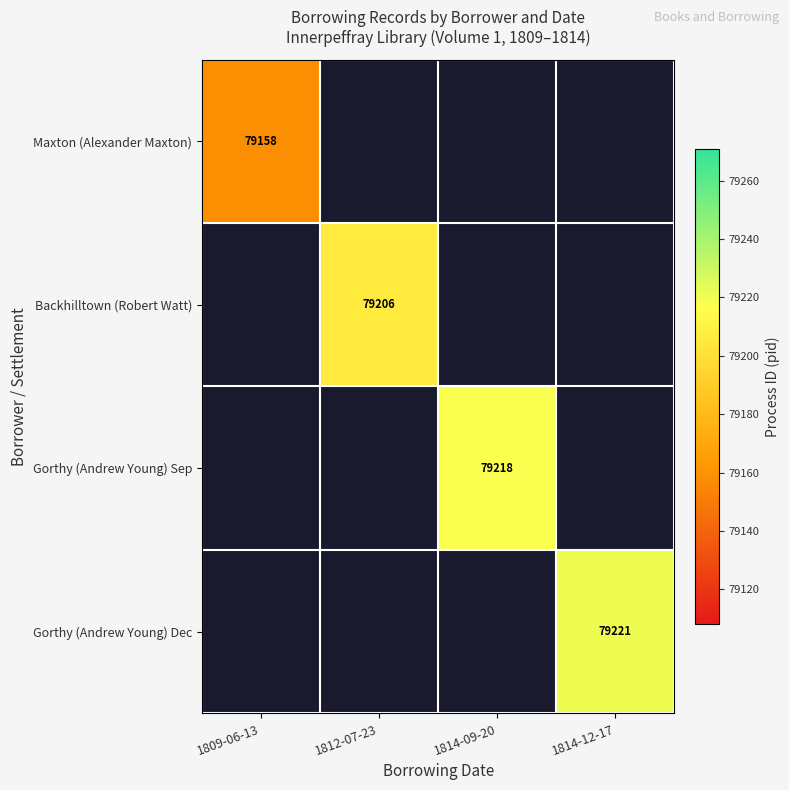

Is it true that Gorthy (Andrew Young) Sep equals 46287 at 1814-09-20?

False